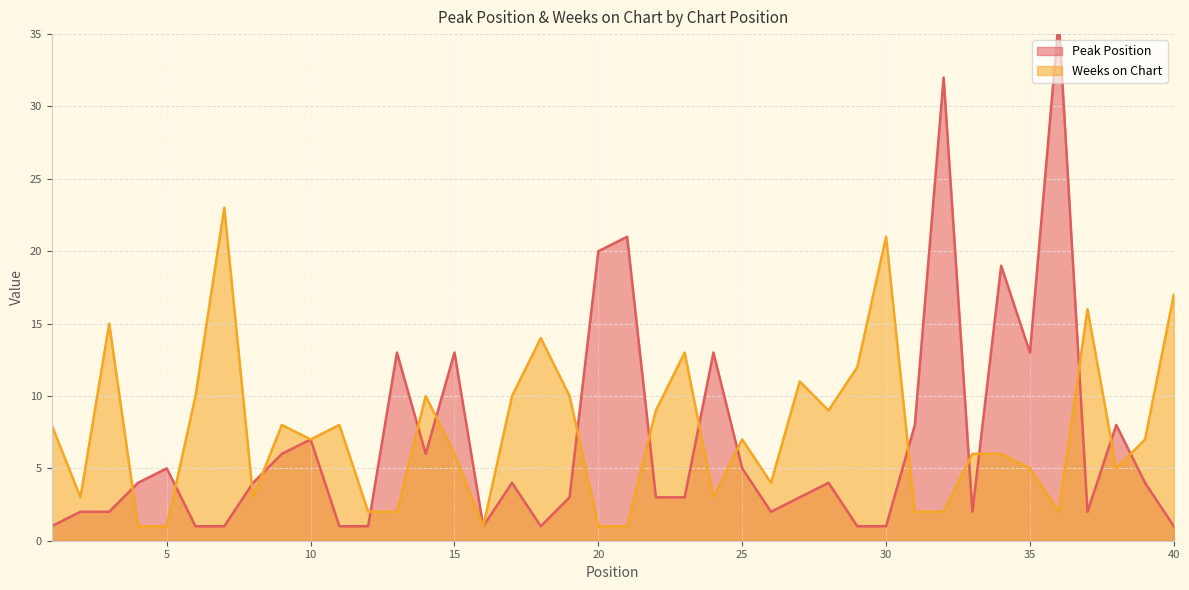

Is the value of Weeks on Chart at 33 greater than the value of Peak Position at 19?

Yes